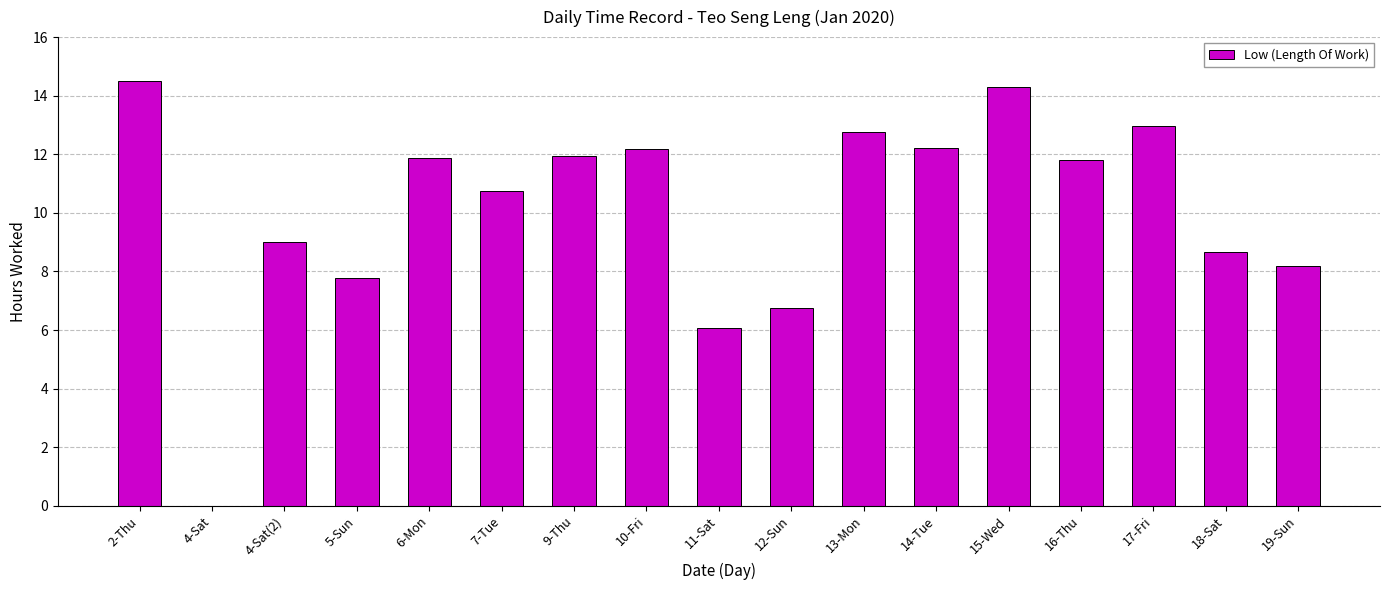

Which has a higher value, 18-Sat or 11-Sat?

18-Sat